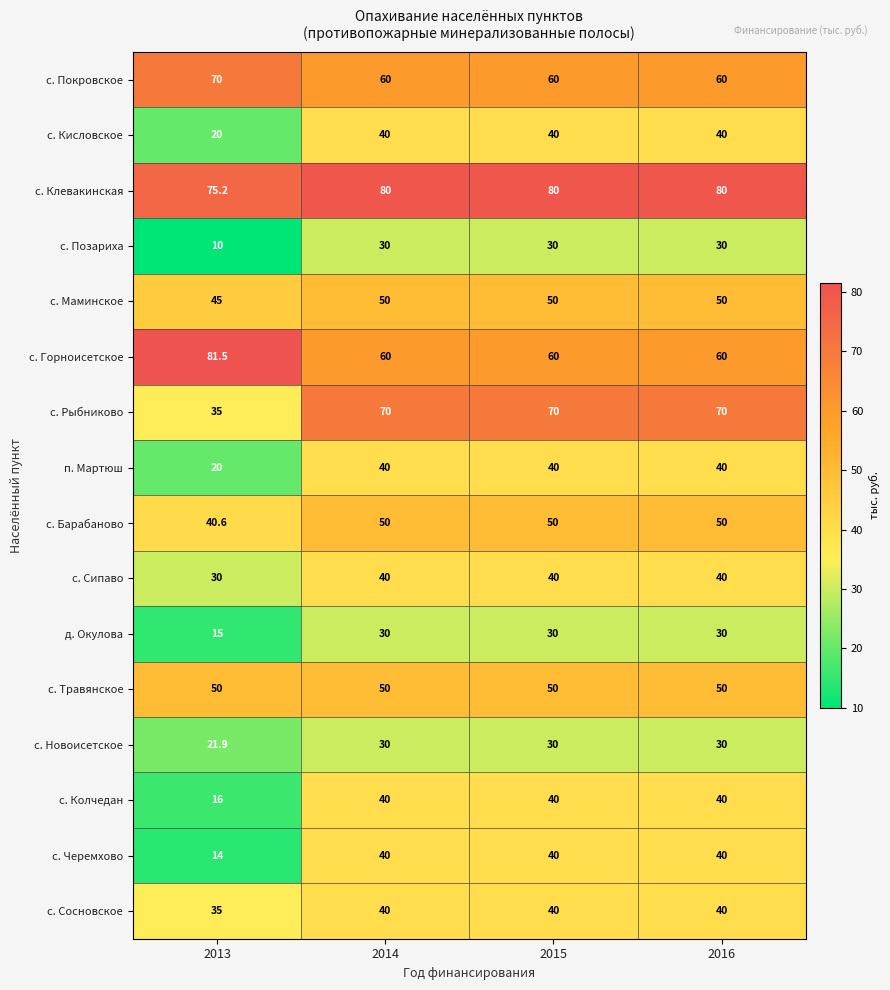

What is the approximate value of с. Новоисетское at 2015?

30.0